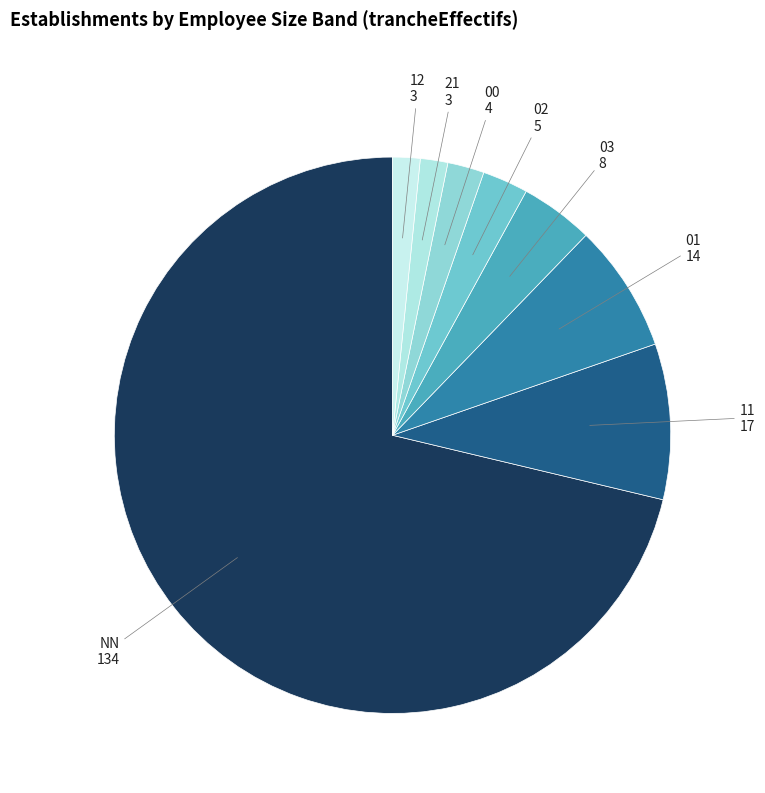

Count the number of slices in the pie.

8